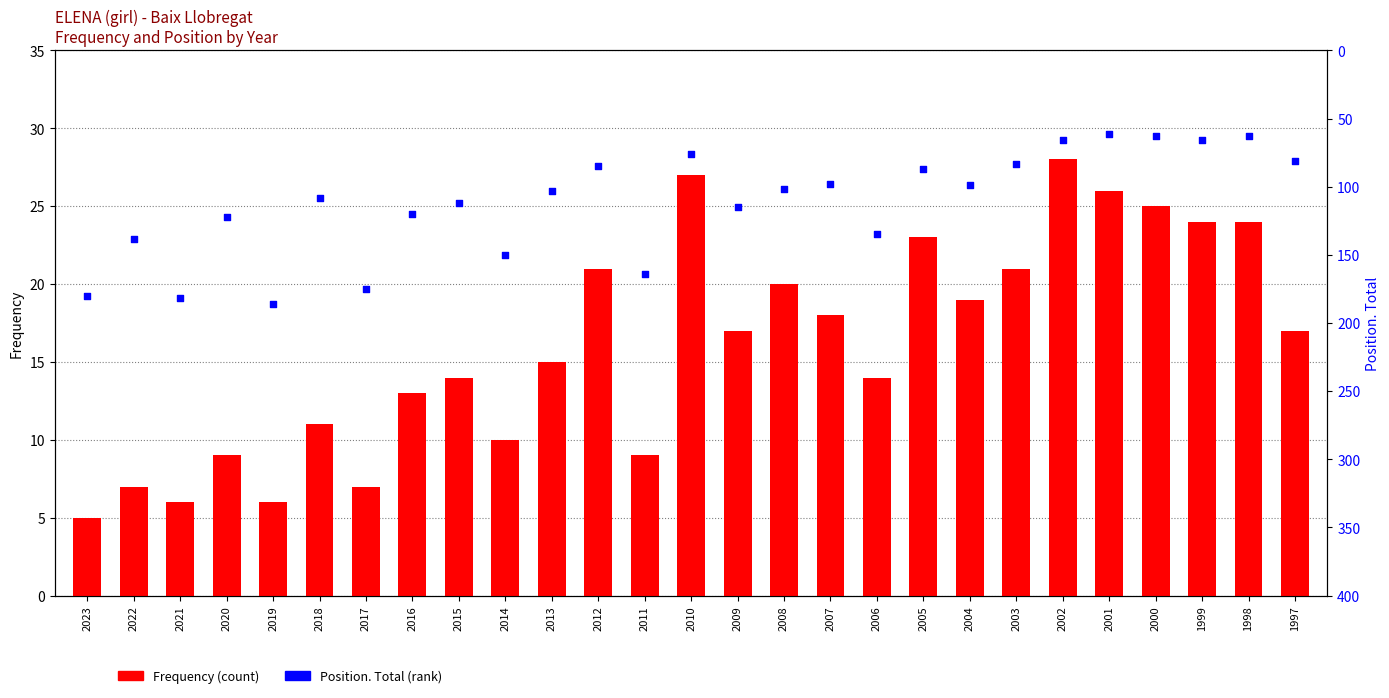

Which series has the largest total across all categories?

Position. Total